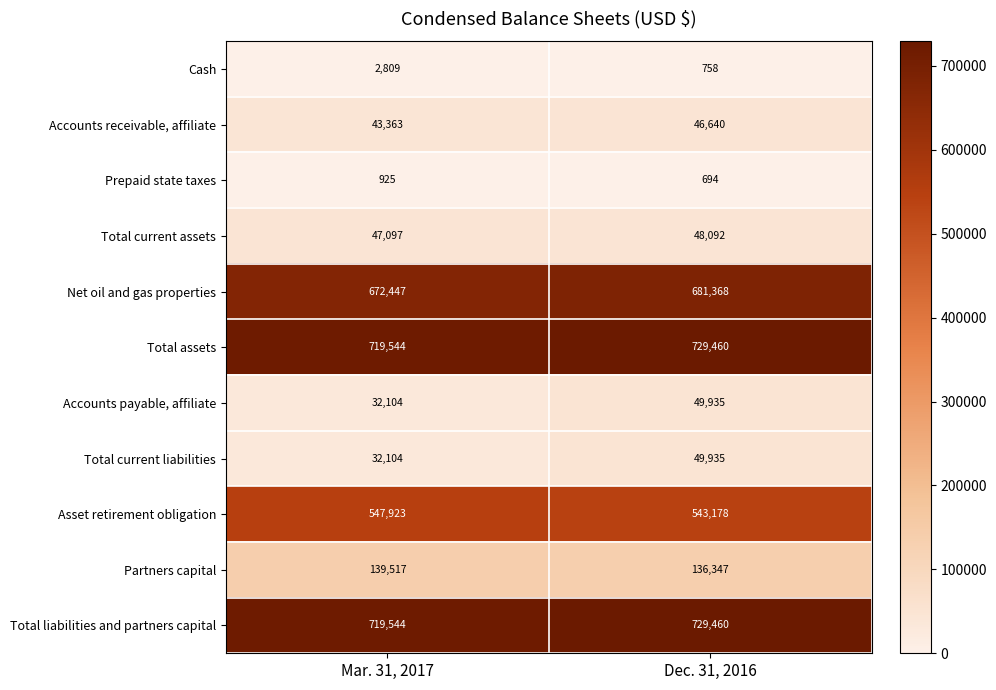

How many data points does each series have?

2